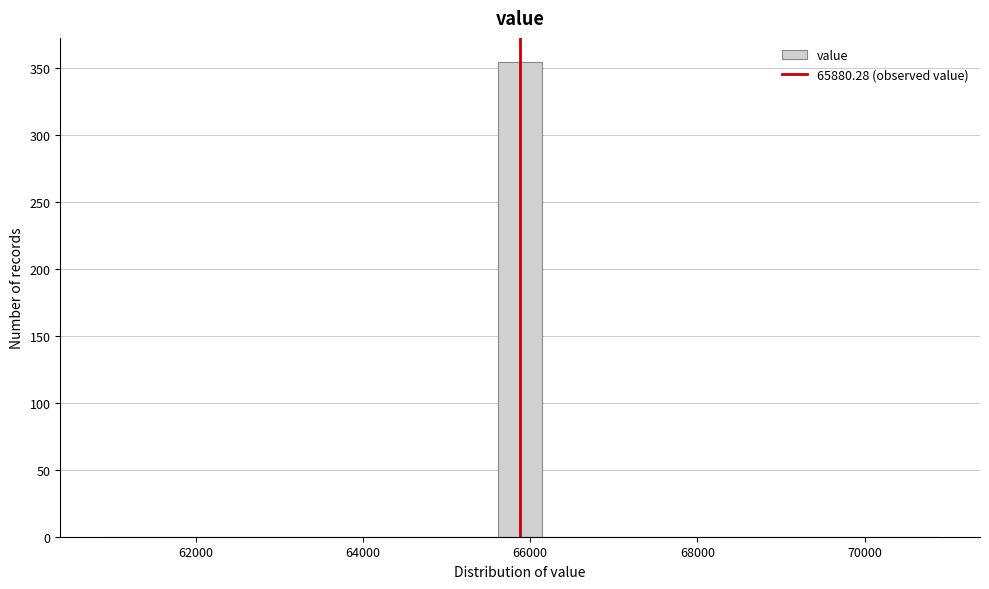

Read against the x-axis, roughly where is the centre of the tallest bar?

65800